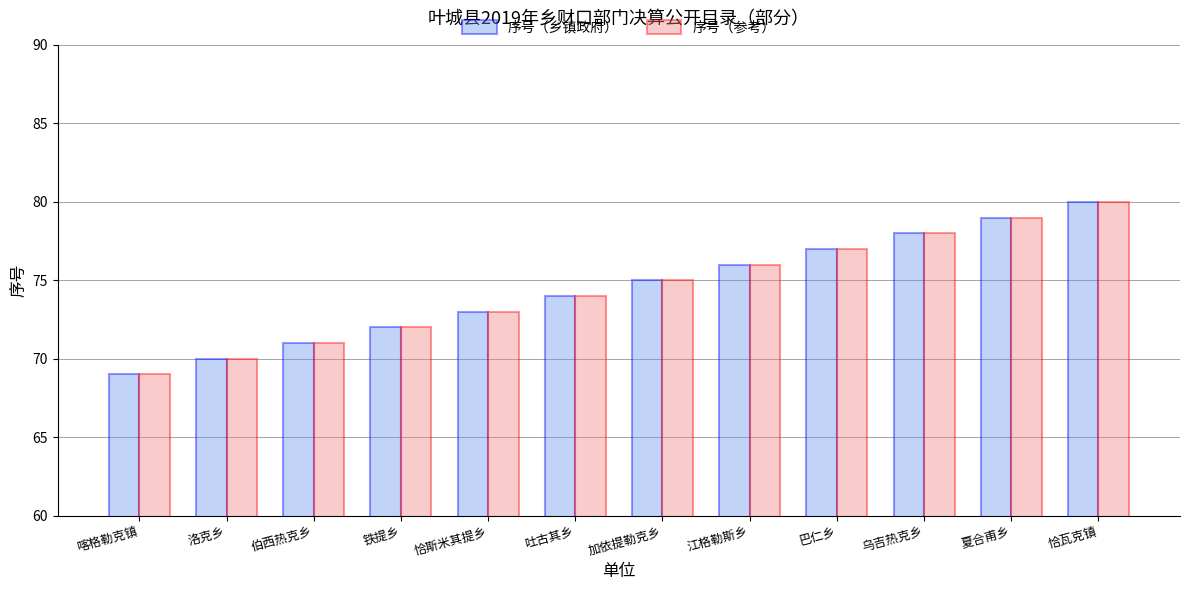

The value of 序号（乡镇政府） at 恰斯米其提乡 is 73. True or false?

True